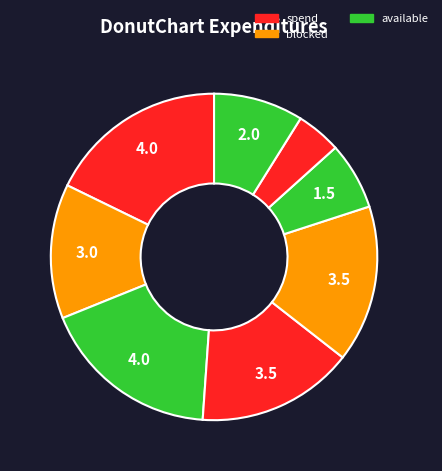

Count the number of slices in the pie.

8